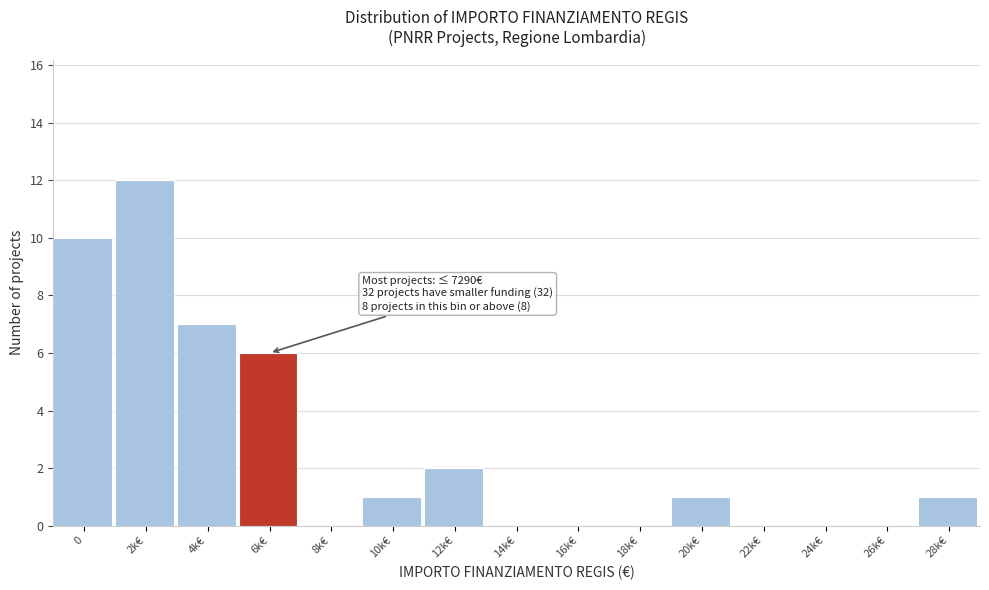

Reading left to right, extract all data points from this chart.

0=10	2k€=12	4k€=7	6k€=6	8k€=0	10k€=1	12k€=2	14k€=0	16k€=0	18k€=0	20k€=1	22k€=0	24k€=0	26k€=0	28k€=1